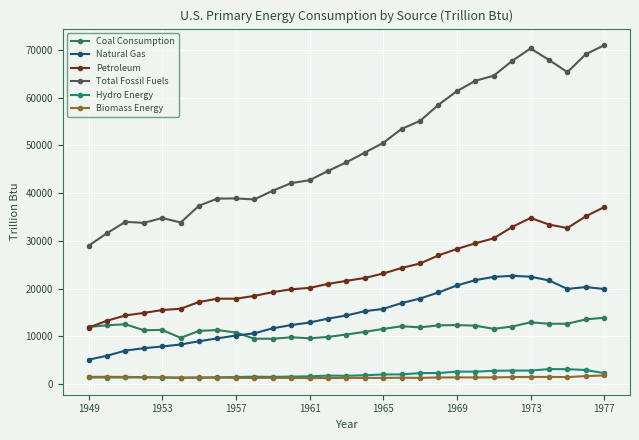

Does the chart have visible grid lines?

Yes